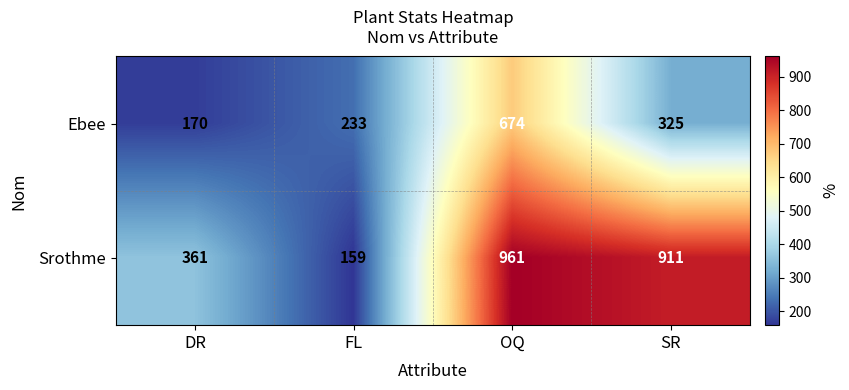

Rank the series at DR from highest to lowest value.

Srothme, Ebee